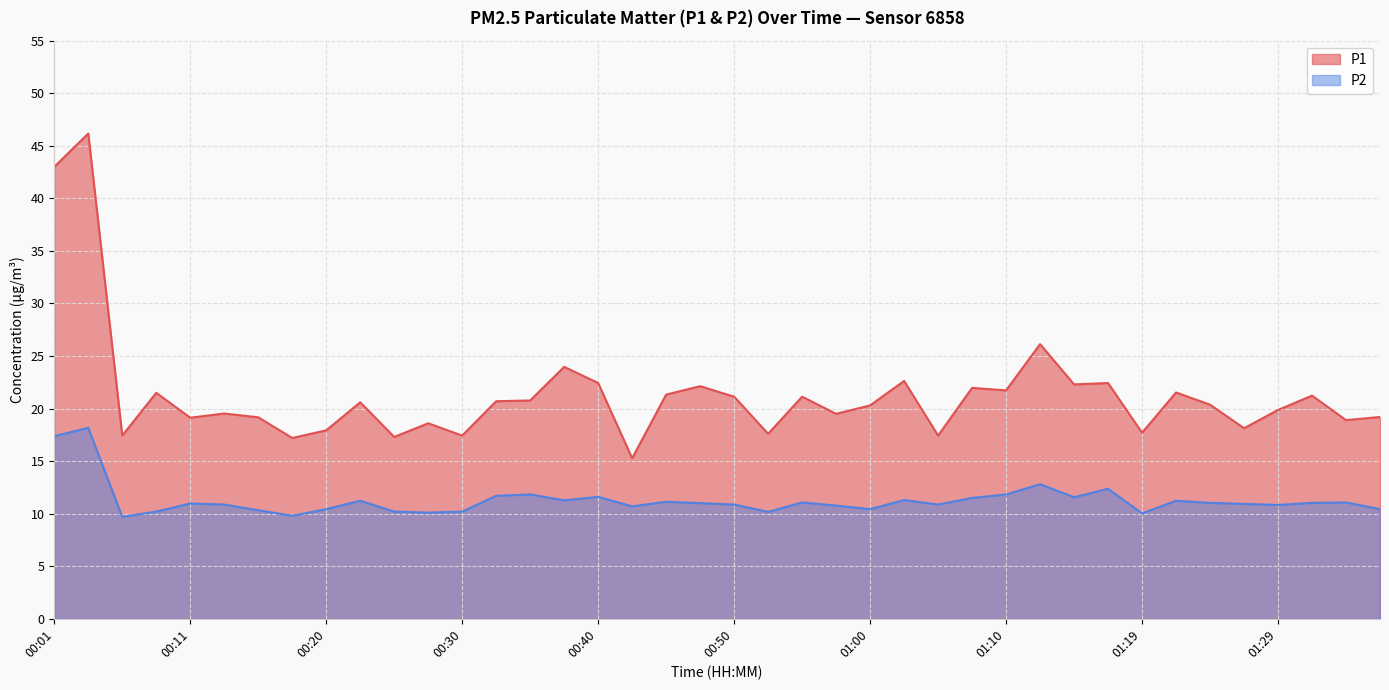

Is it true that P1 equals 28.7 at 00:06?

False